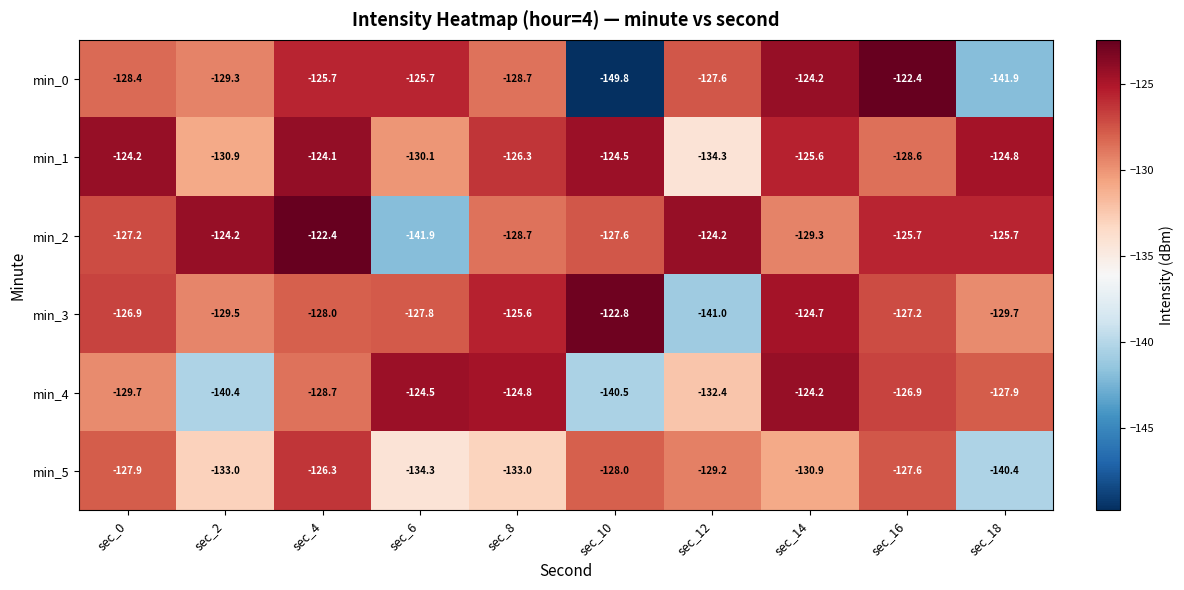

Count the number of categories in the chart.

10